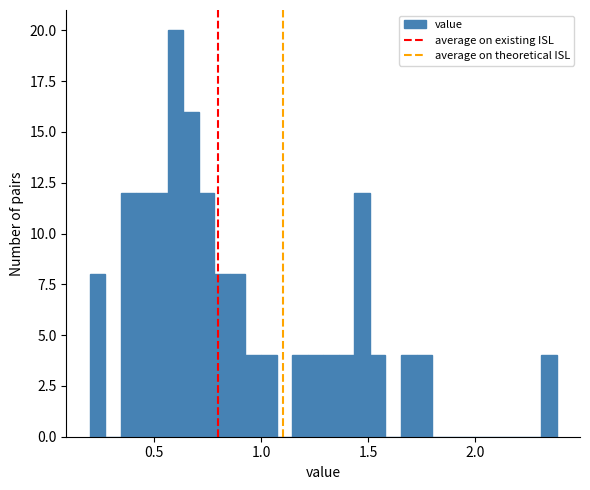

Around what value on the x-axis is the tallest bar? Give the approximate position of its centre, as read against the axis.

0.60